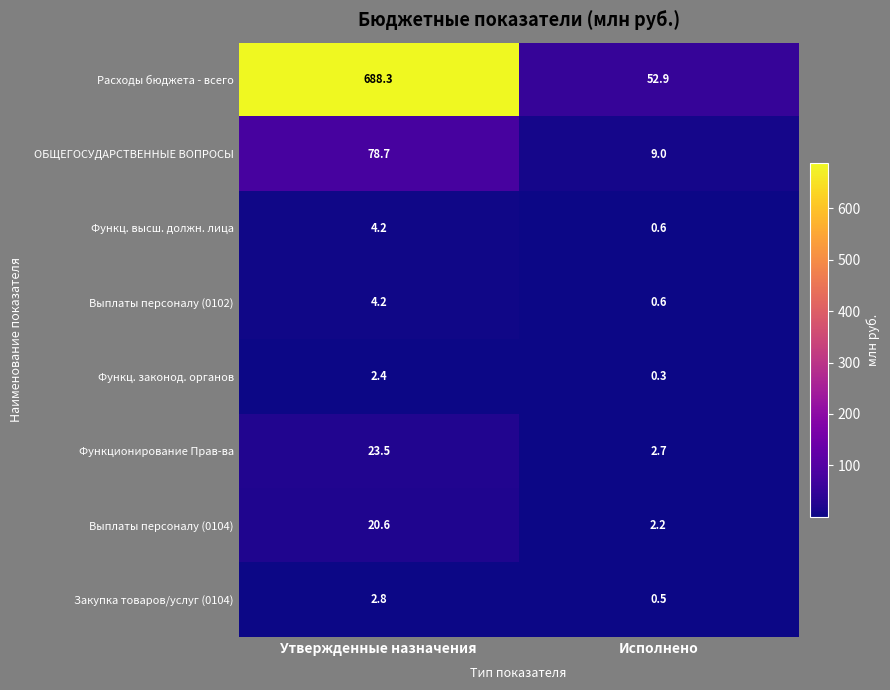

At which label does Выплаты персоналу (0104) first exceed 20?

Утвержденные назначения